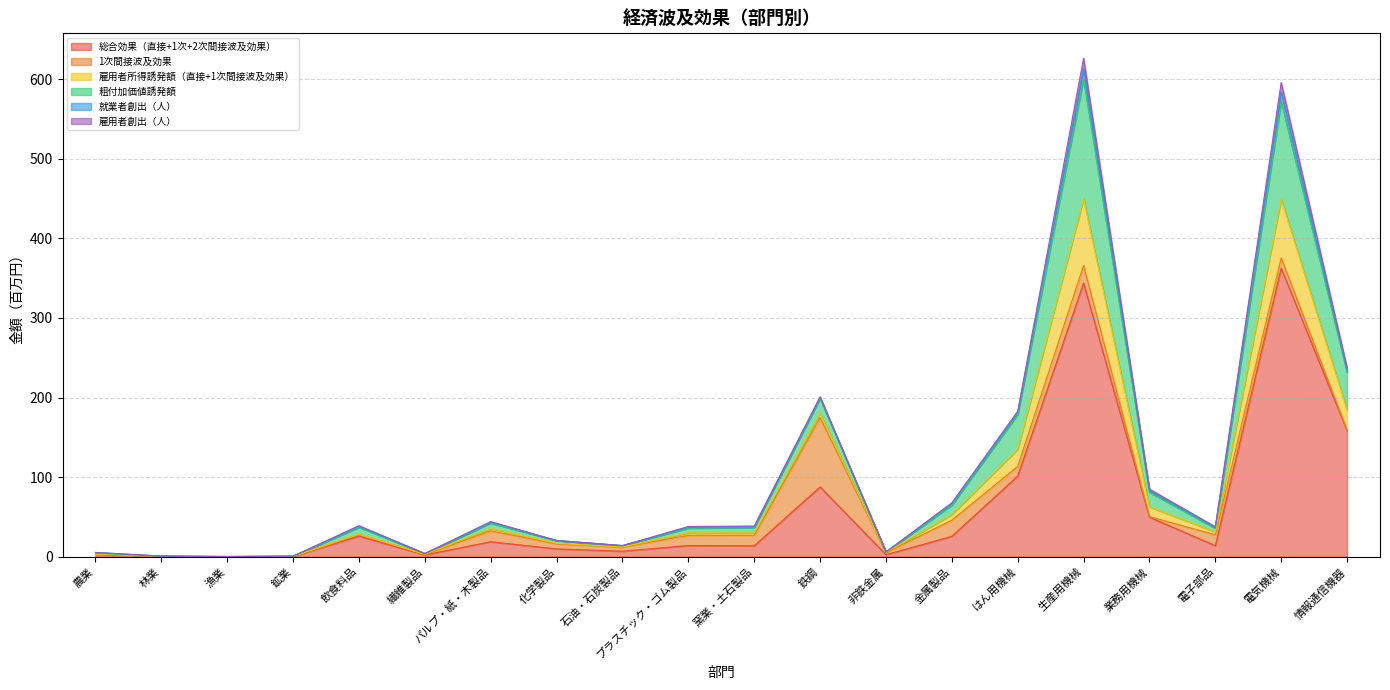

In 雇用者所得誘発額（直接+1次間接波及効果）, how many points are lower than both neighbors (excluding endpoints)?

5